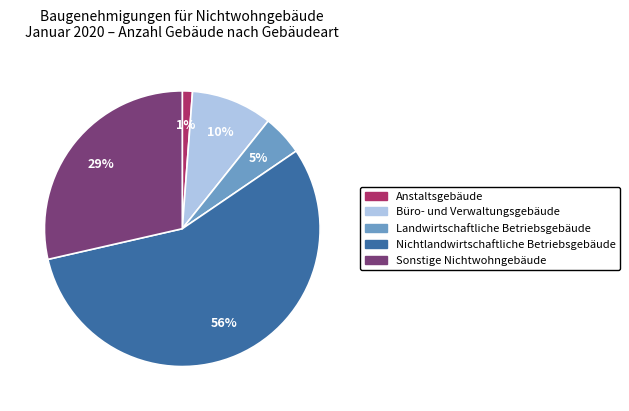

How many segments does this pie chart have?

5